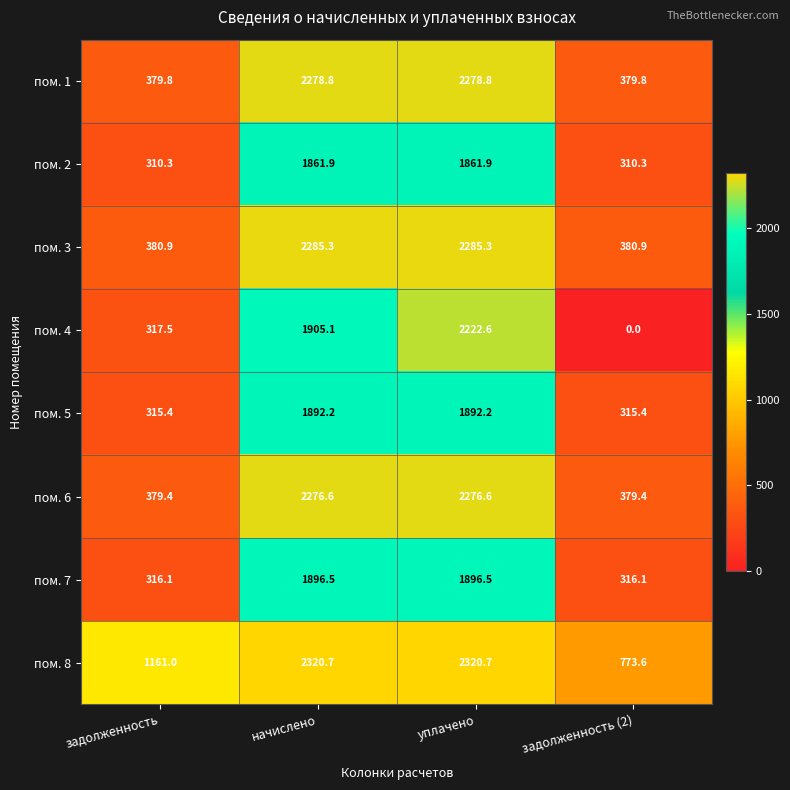

Is it true that пом. 8 equals 1612.5 at начислено?

False